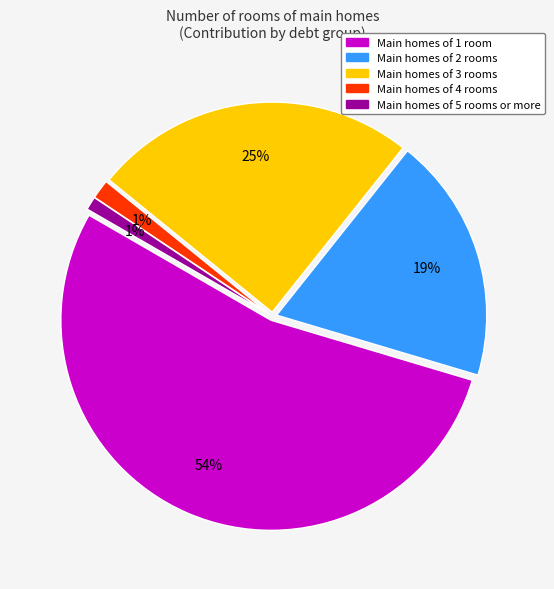

Does any single category account for the majority?

Yes